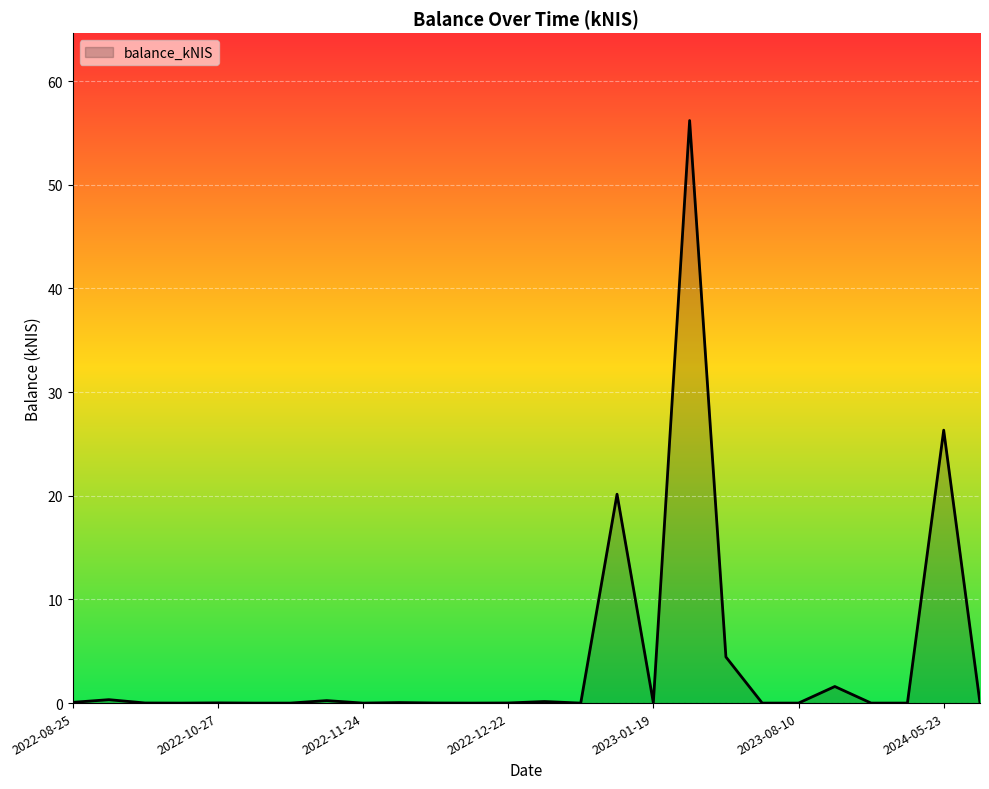

Count the number of data series in this chart.

1